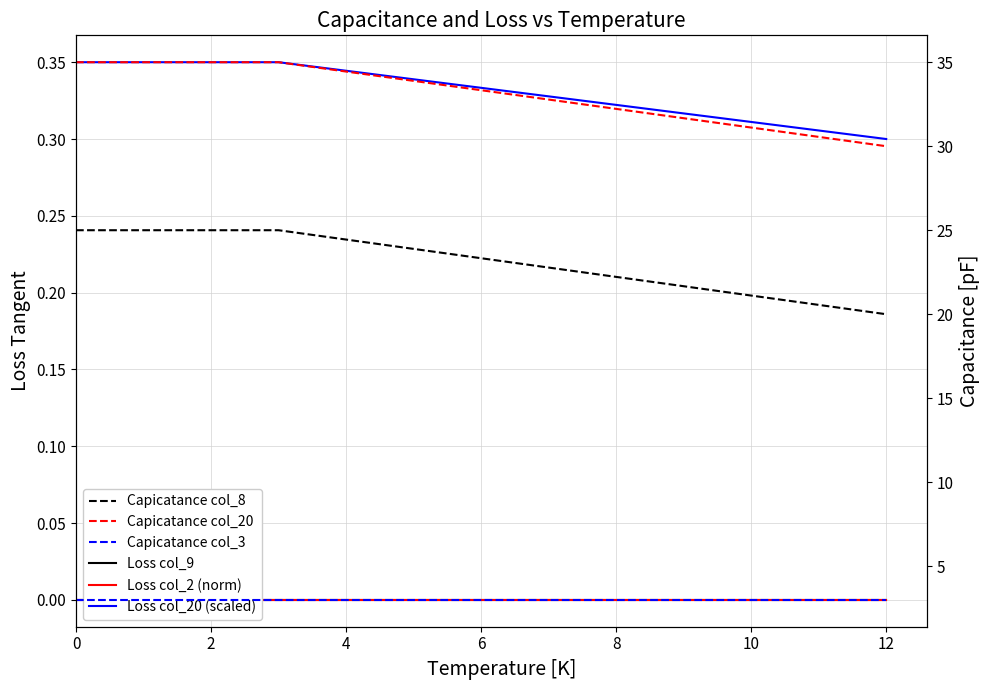

What is the value of the Capicatance col_3 point at the 1st from the left?

3.0